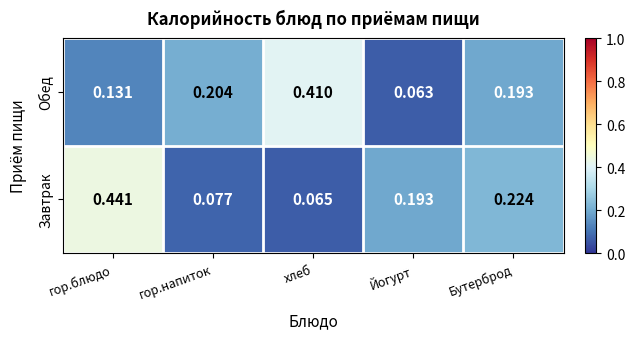

Which category has the highest value in the Обед series?

хлеб